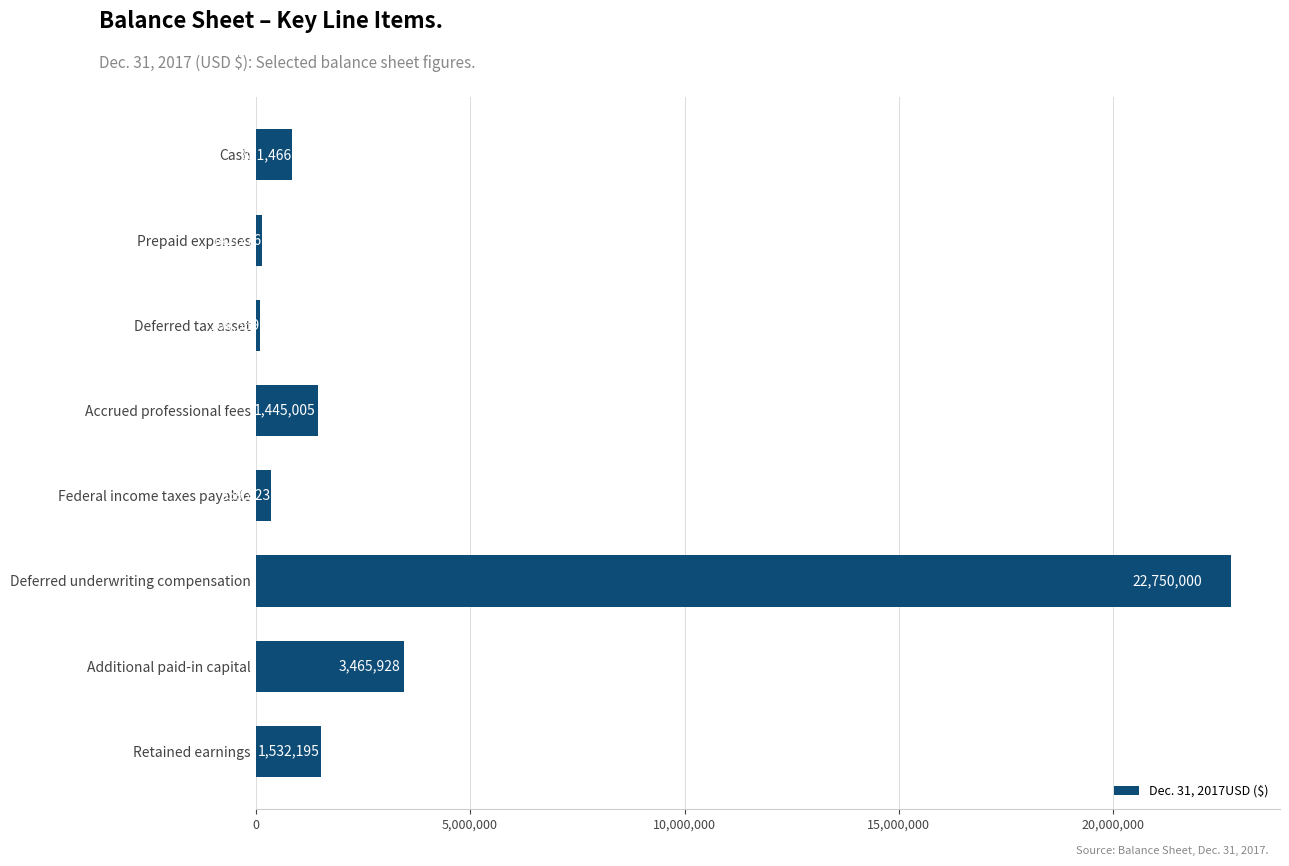

The chart shows a value of 5910081 at Additional paid-in capital. True or false?

False